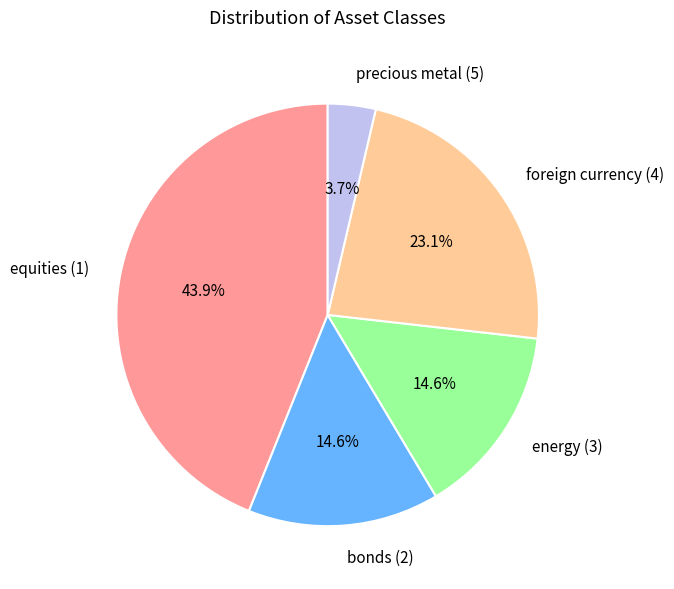

What percentage is the energy (3) slice, to the nearest percent?

15%